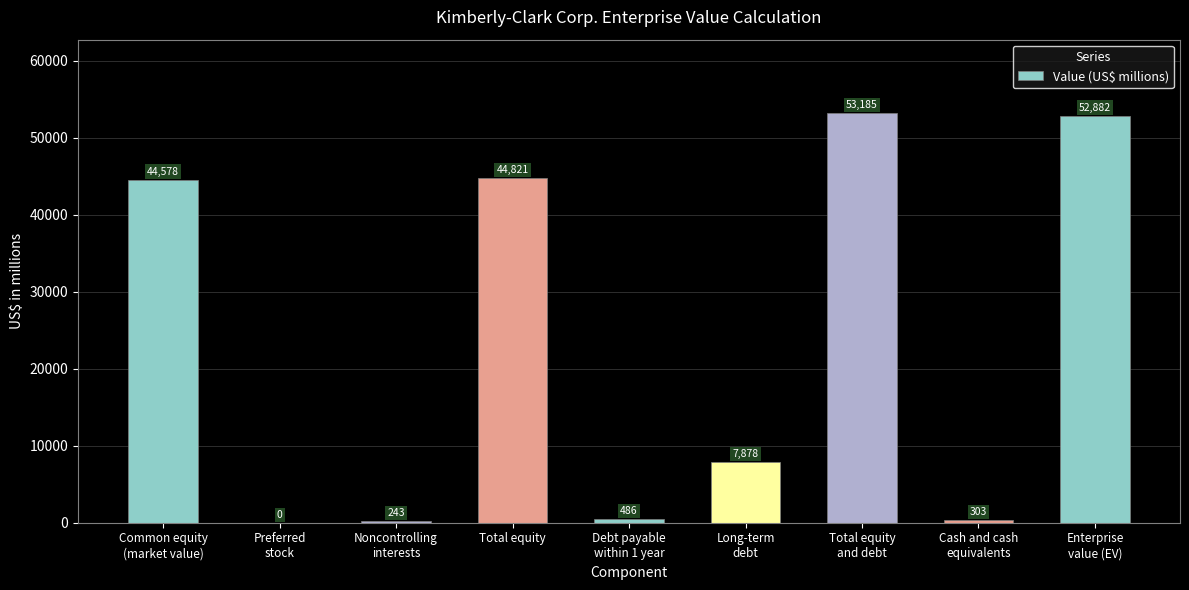

Reading left to right, list all the values displayed in this chart.

Common equity
(market value)=44578	Preferred
stock=0	Noncontrolling
interests=243	Total equity=44821	Debt payable
within 1 year=486	Long-term
debt=7878	Total equity
and debt=53185	Cash and cash
equivalents=303	Enterprise
value (EV)=52882